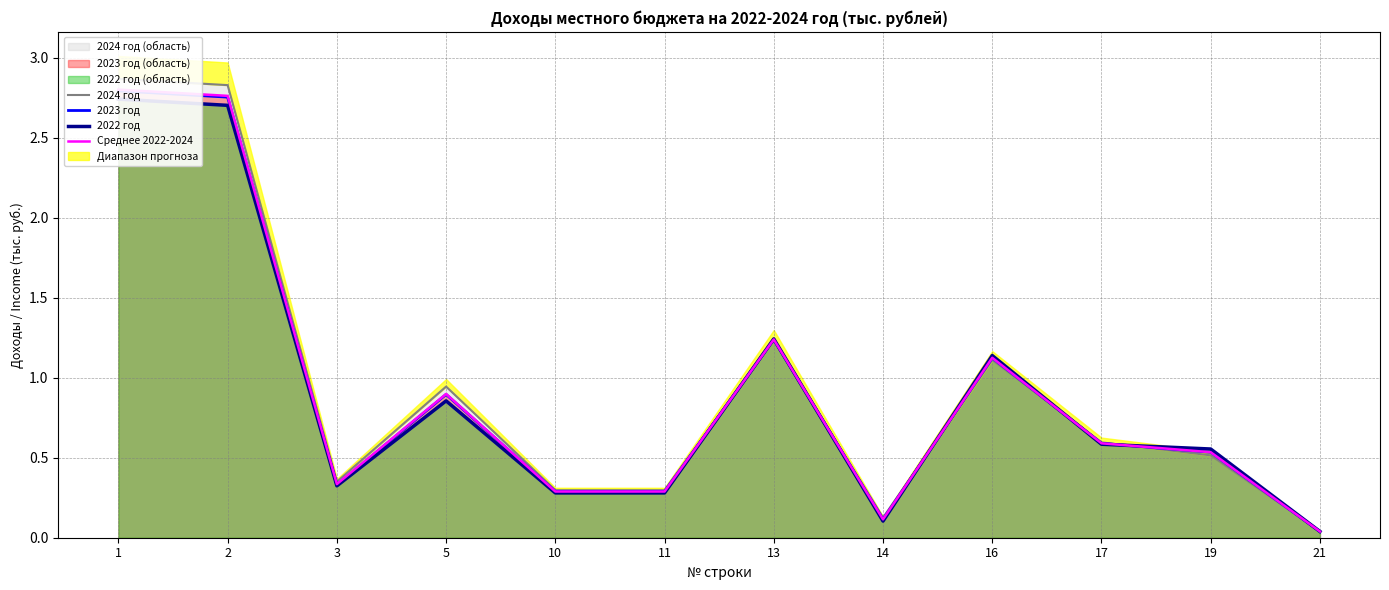

How many interior local peaks does the 2022 год series have?

3